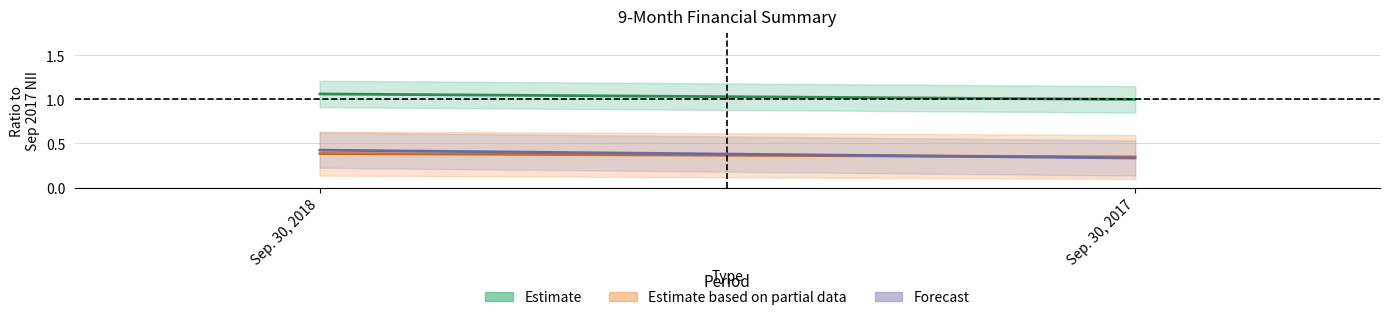

What is the average value of the Forecast series?

0.4